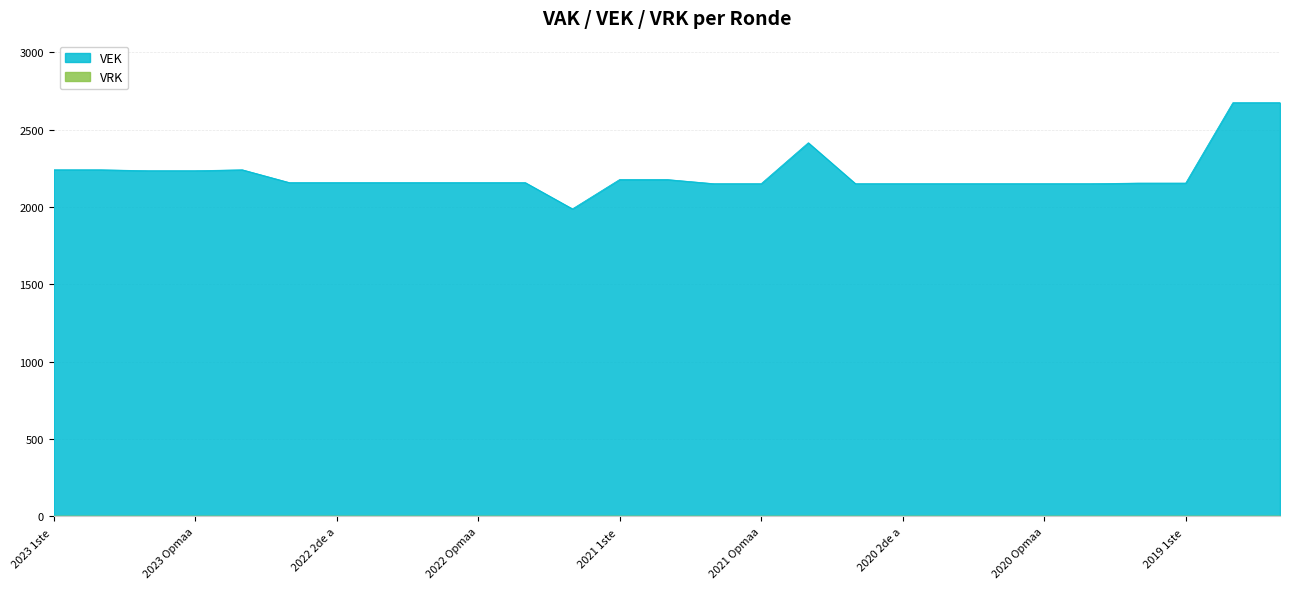

Which label corresponds to the largest value in the chart?

2019 opmaak - goedgekeurd